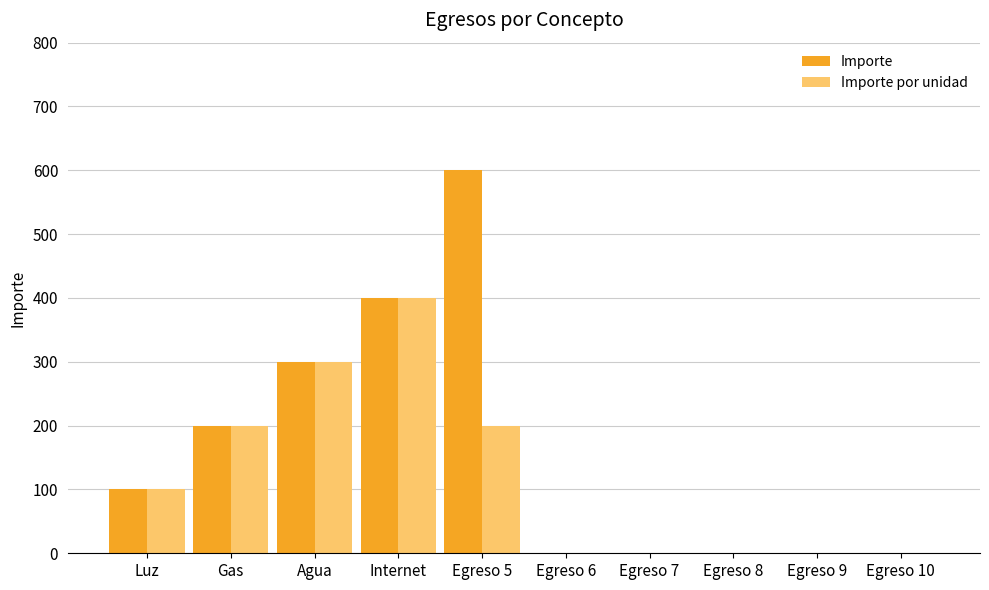

Is it true that Importe equals 100 at Luz?

True